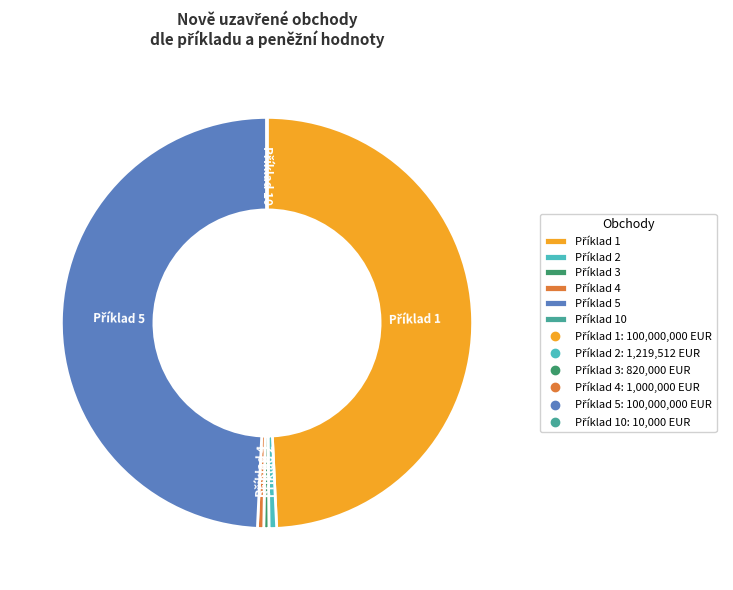

Does any single category account for the majority?

No